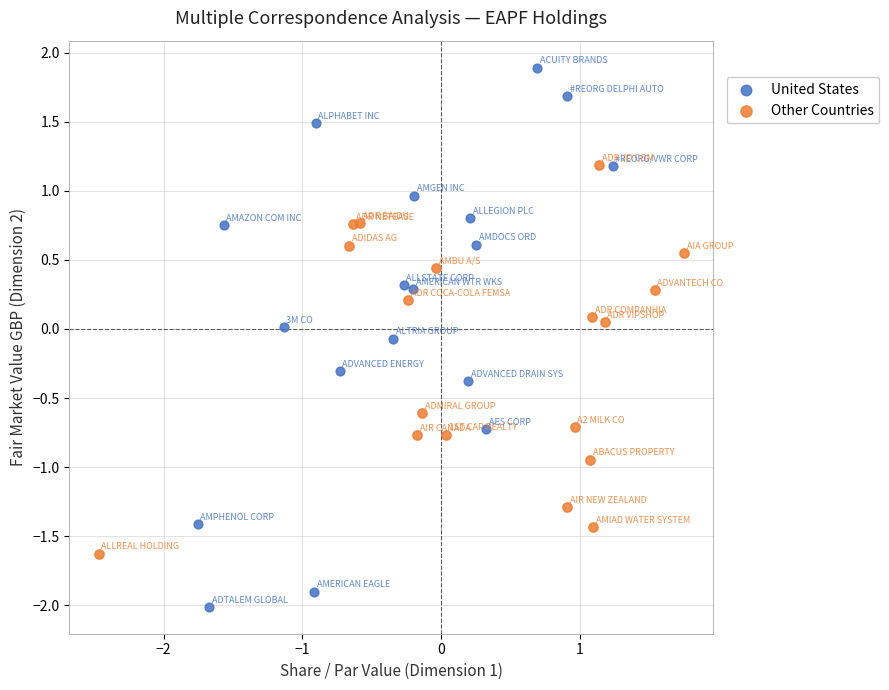

Which series has the largest Y range (max minus min)?

United States